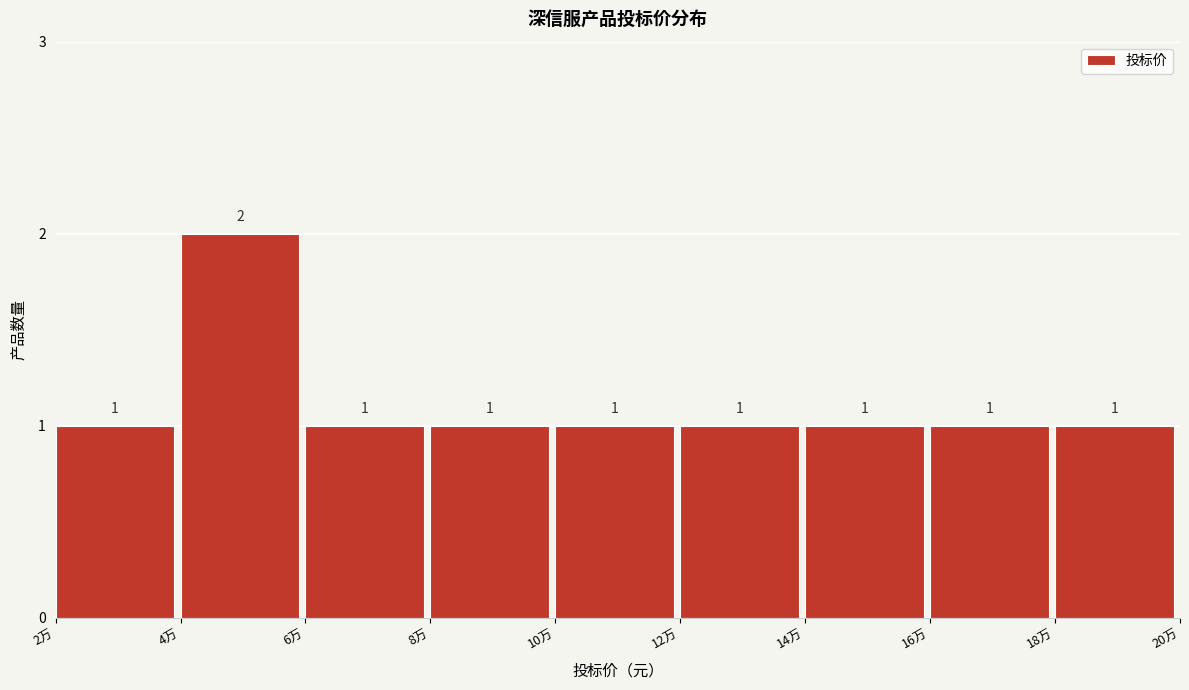

Reading left to right, extract all data points from this chart.

1	2	1	1	1	1	1	1	1